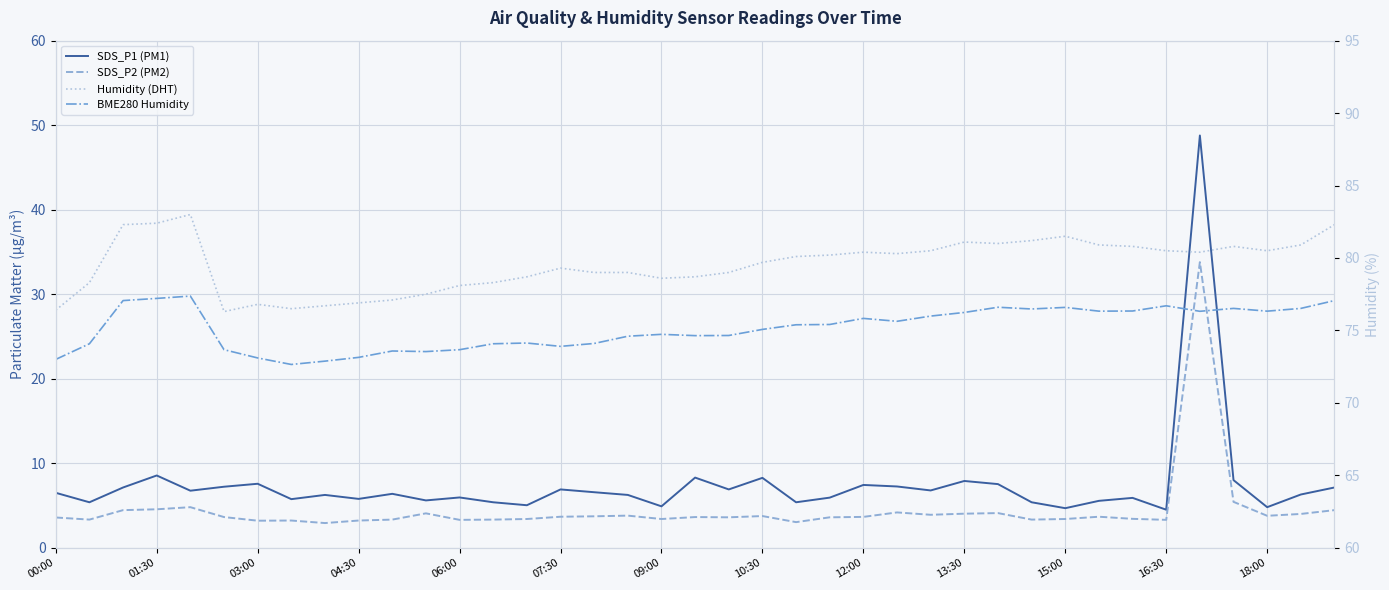

True or false: BME280 Humidity and Humidity (DHT) intersect in this chart.

False